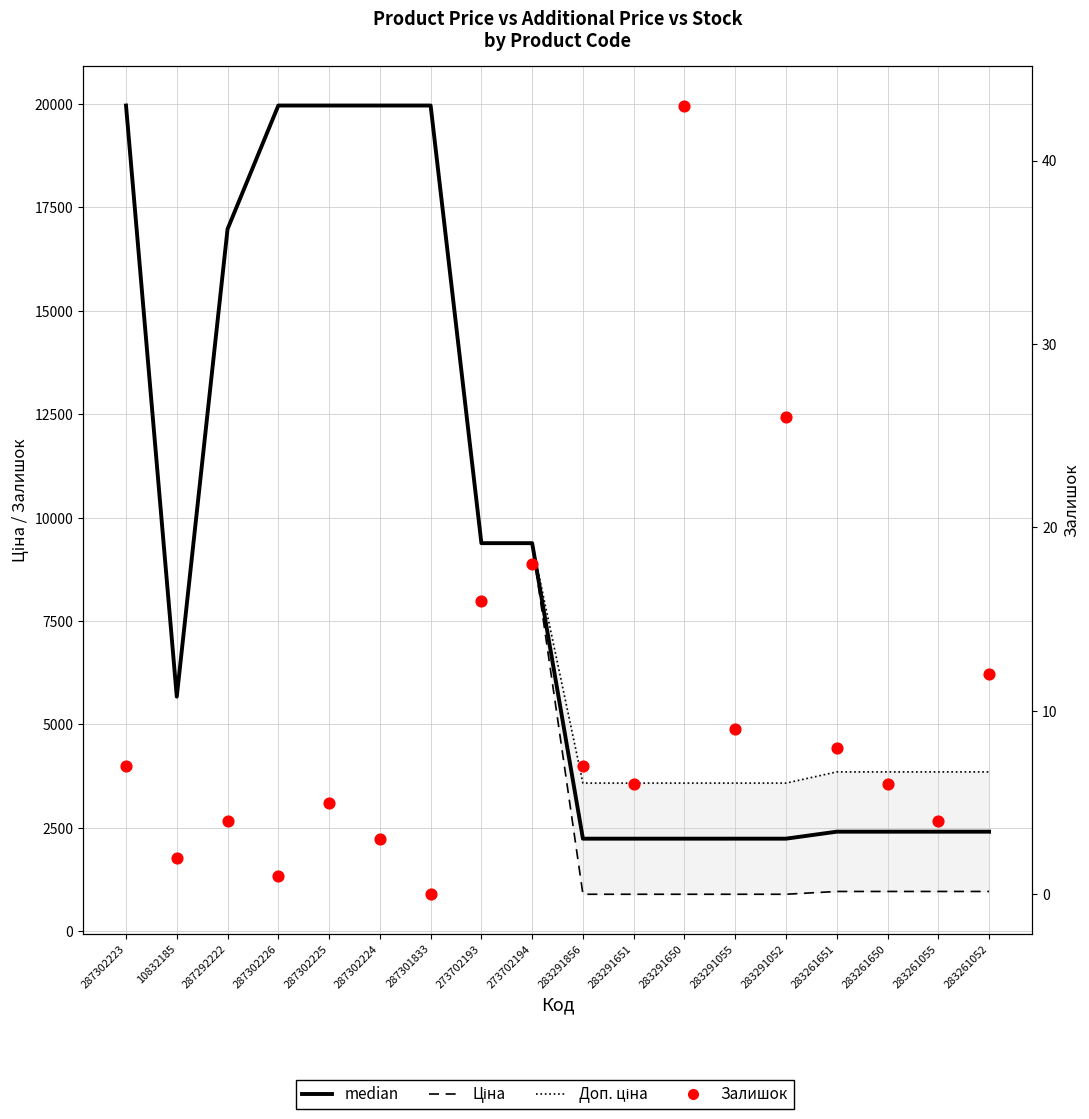

Is the value of Середнє (Ціна+Доп.ціна) at 283291651 greater than the value of Залишок at 287302226?

Yes